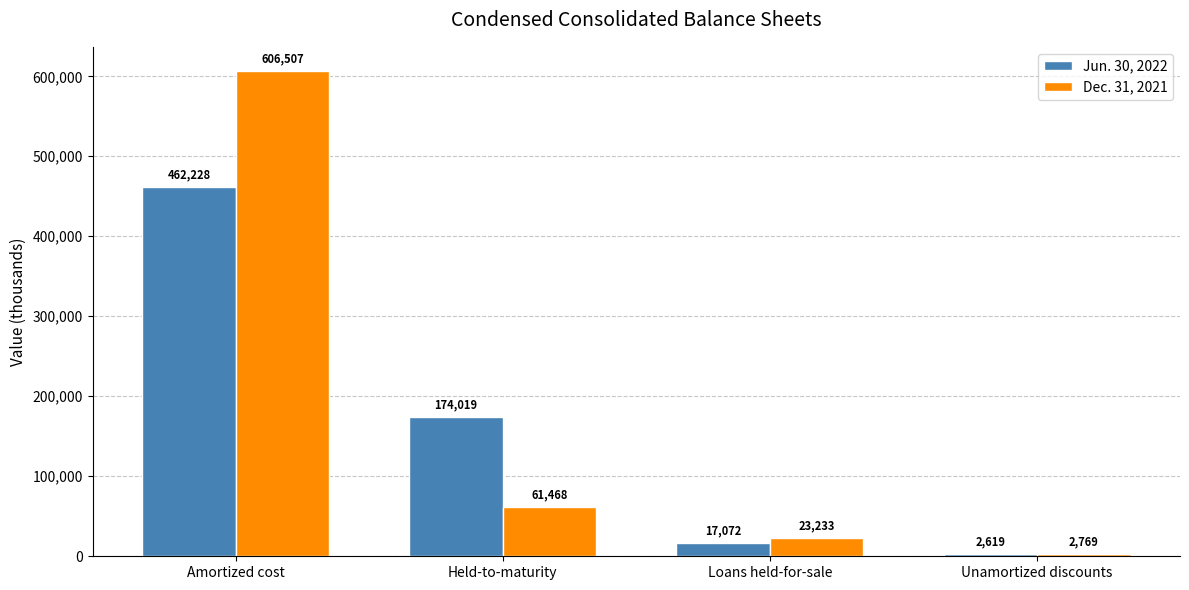

What is the value of the Jun. 30, 2022 bar at the 2nd from the left?

174019